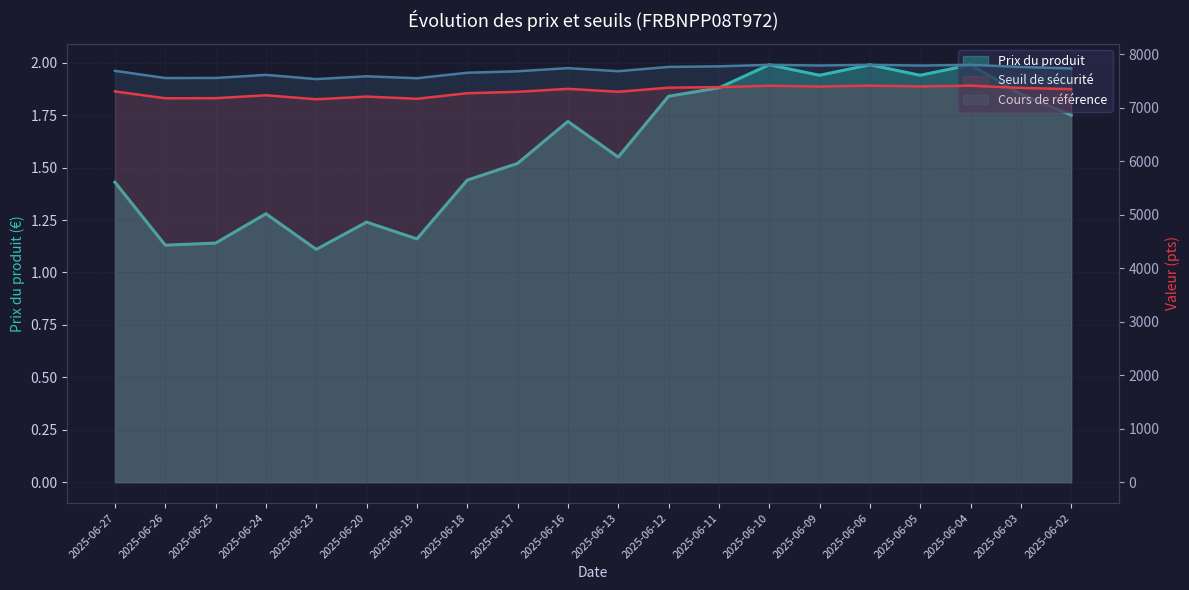

True or false: Cours de référence and Prix du produit cross at least once.

False